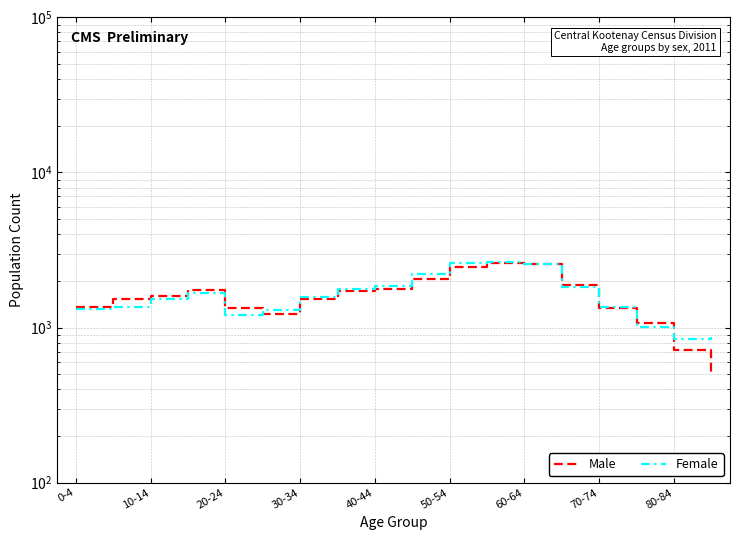

What are all the series names shown in the legend?

Male, Female